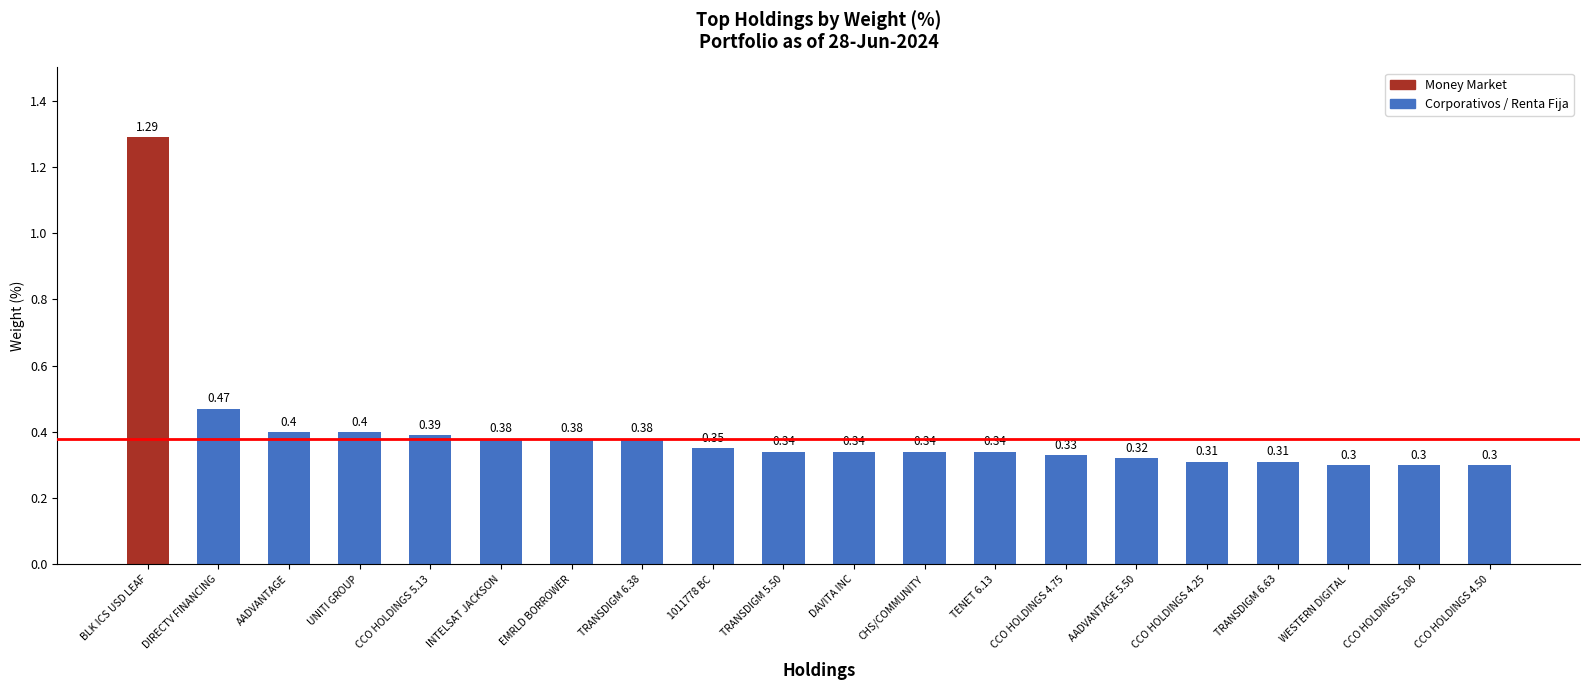

What is the difference between the second highest and minimum values?

0.2